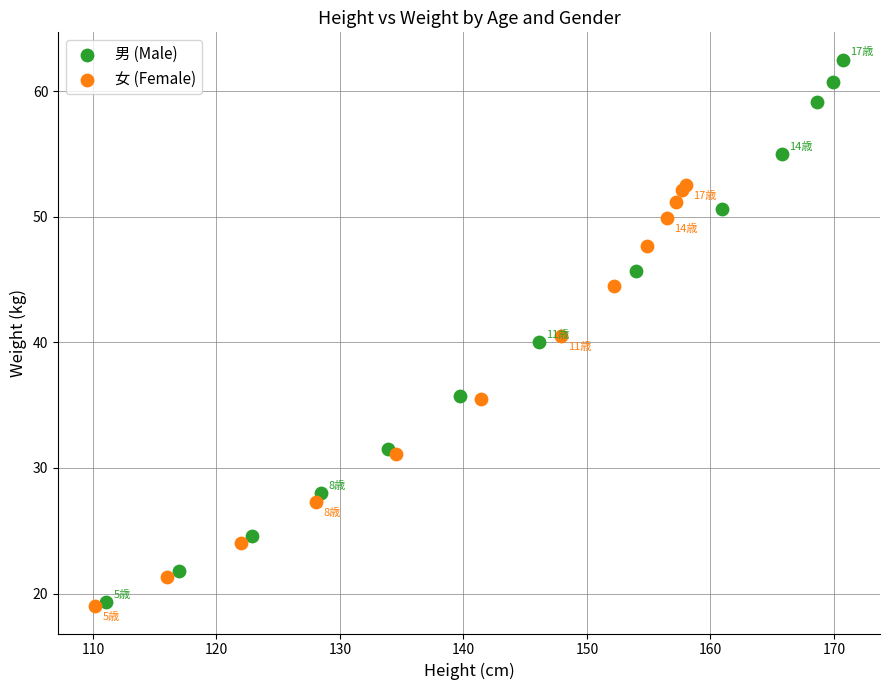

Which series has the largest Y range (max minus min)?

男 (Male)